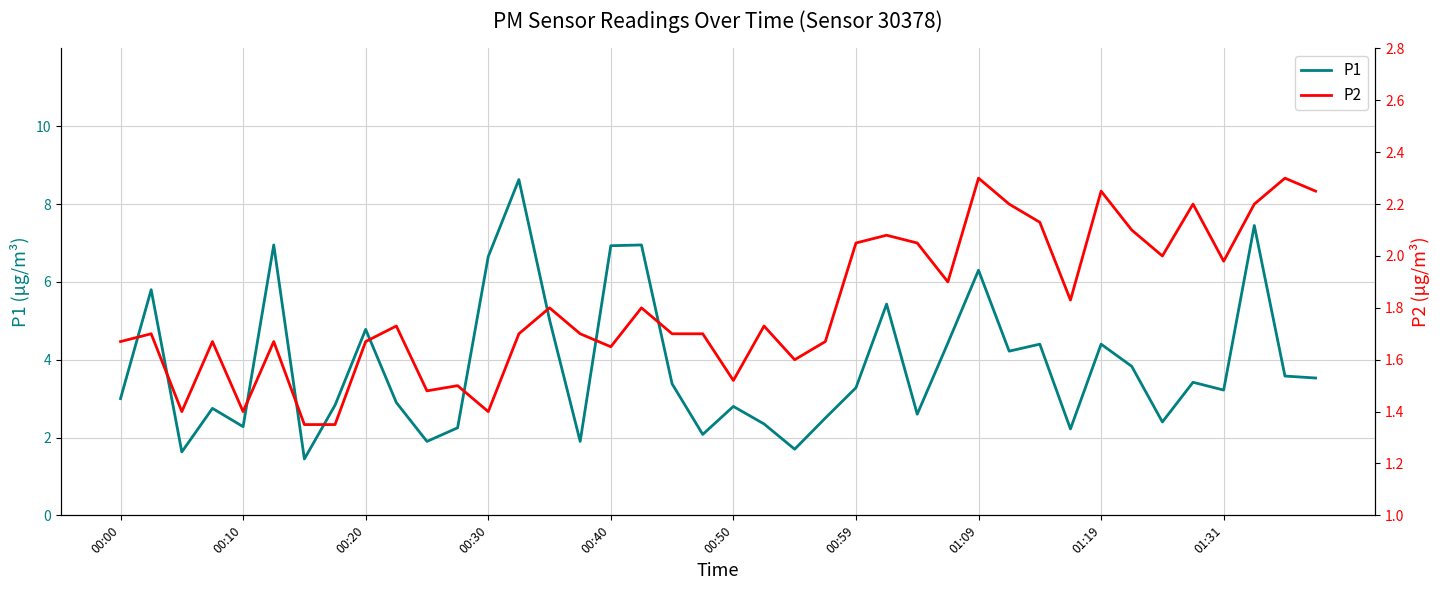

The P1 series shows 2.8 at 00:50. True or false?

True